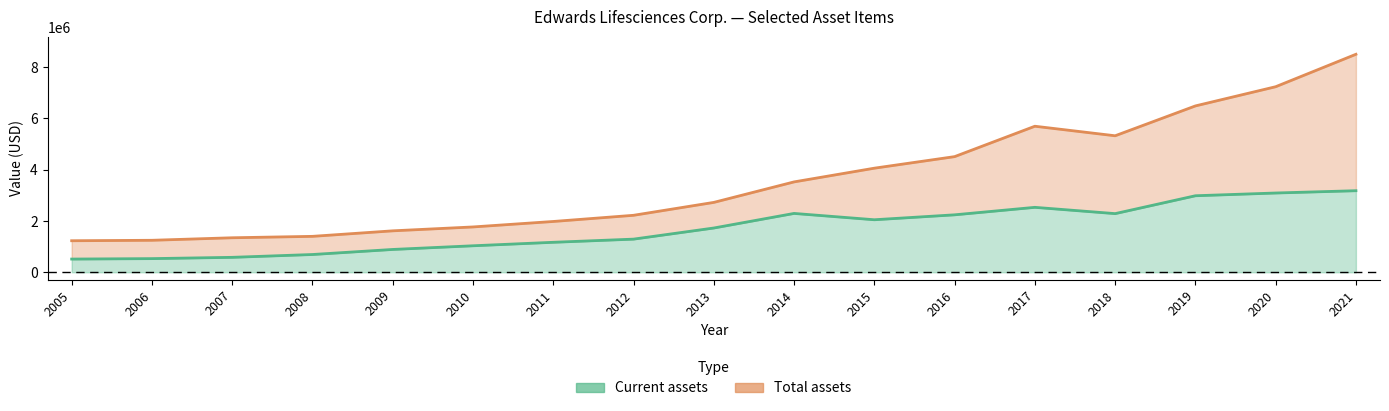

In Total assets line, how many points are lower than both neighbors (excluding endpoints)?

1